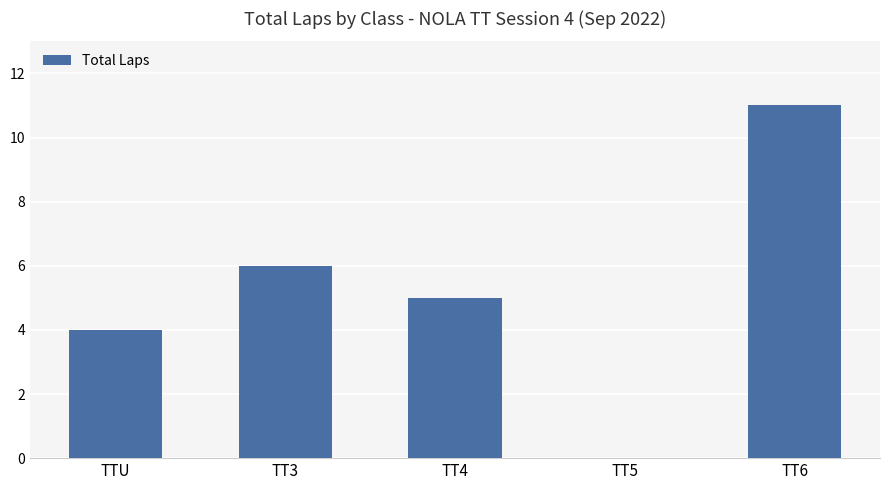

Which category has the highest value across all series?

TT6